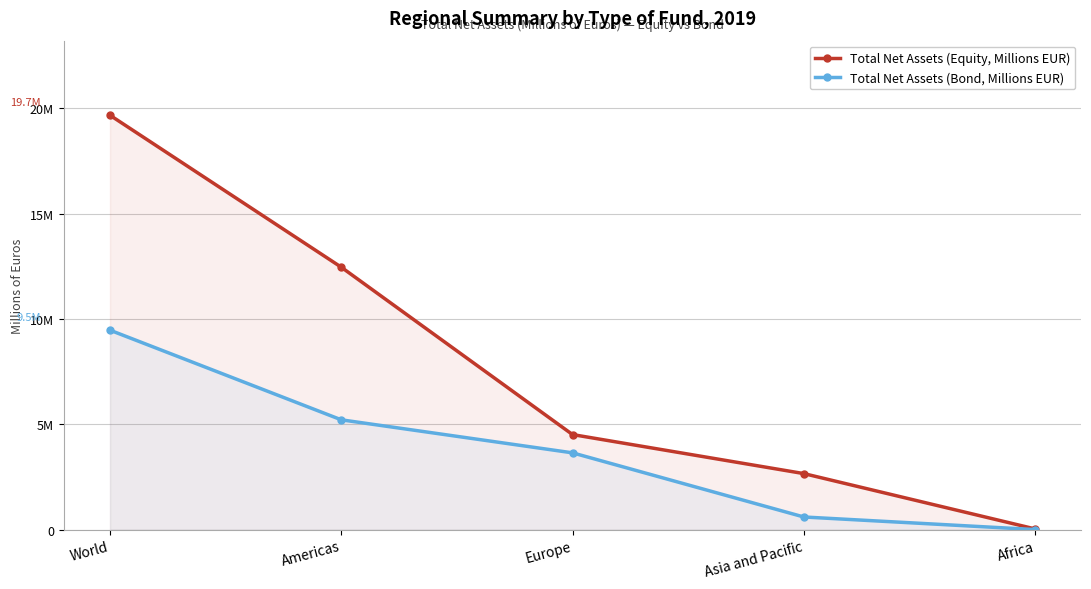

At which label is Total Net Assets (Bond, Millions EUR) closest to 4734570?

Americas